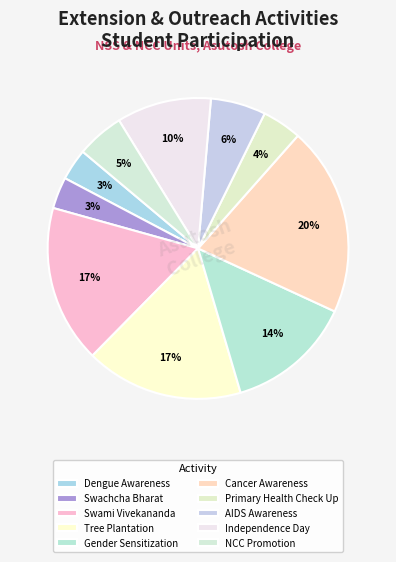

Count the number of slices in the pie.

10